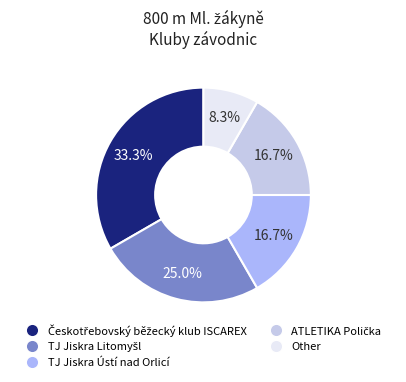

To the nearest percent, what is the difference between the largest and smallest slice percentages?

25%